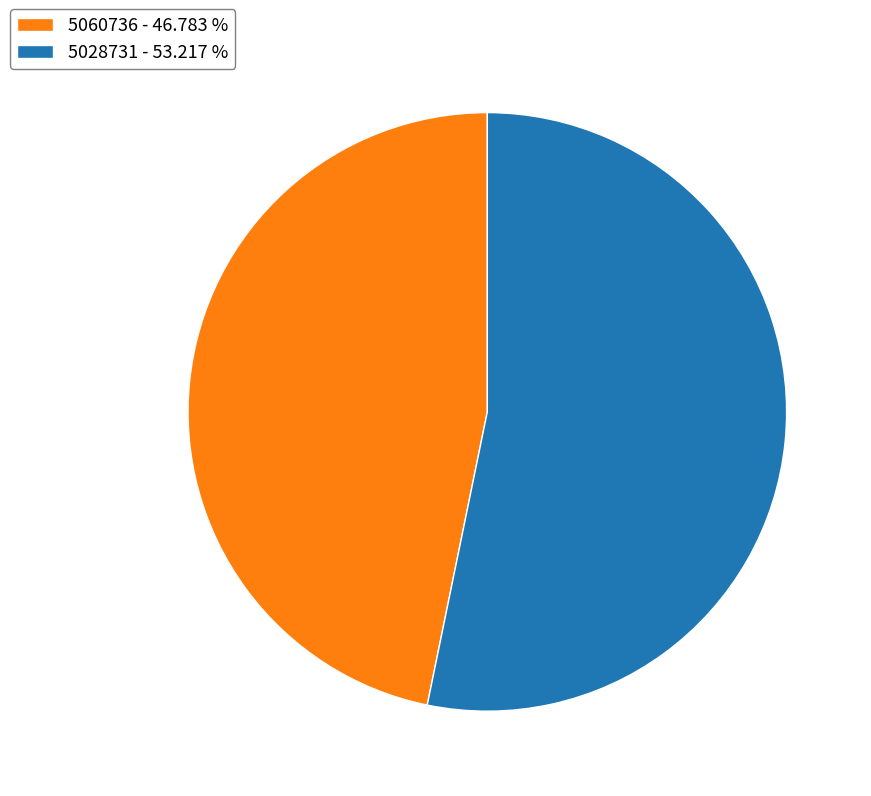

Approximately how many times larger is the value at 5060736 - 46.783 % compared to 5028731 - 53.217 %?

0.9